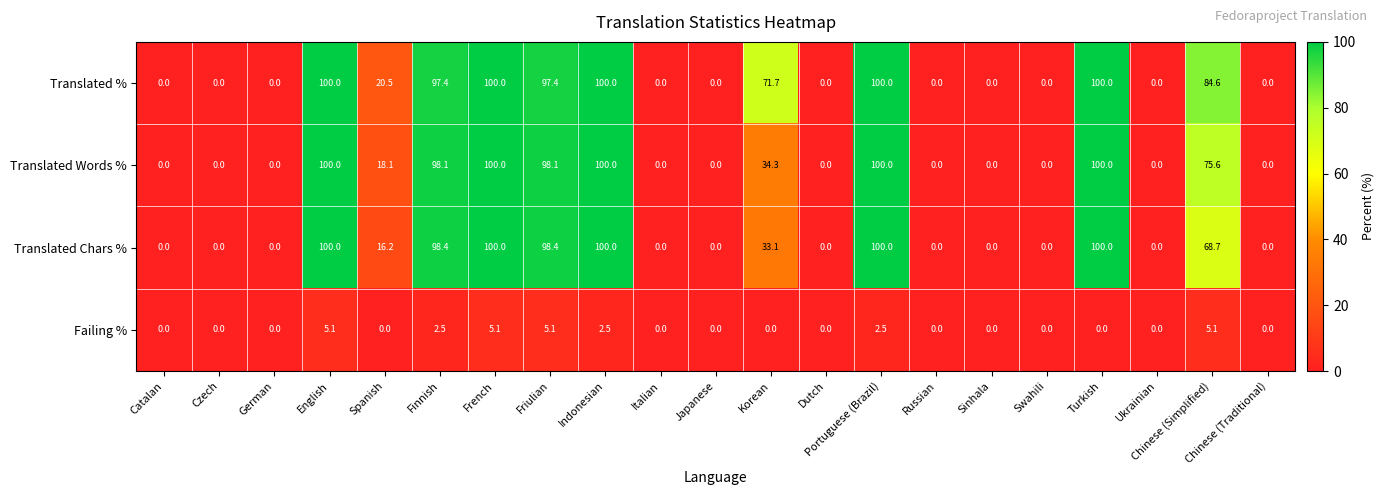

Where is Translated Words % nearest to the value 50?

Korean